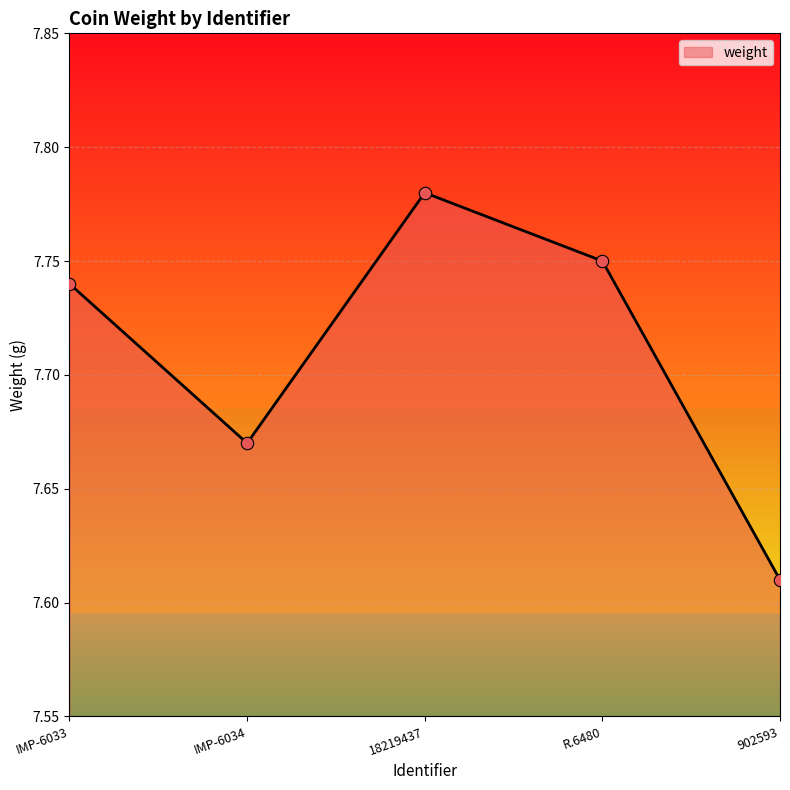

Approximately how many times larger is the value at R.6480 compared to IMP-6033?

1.0